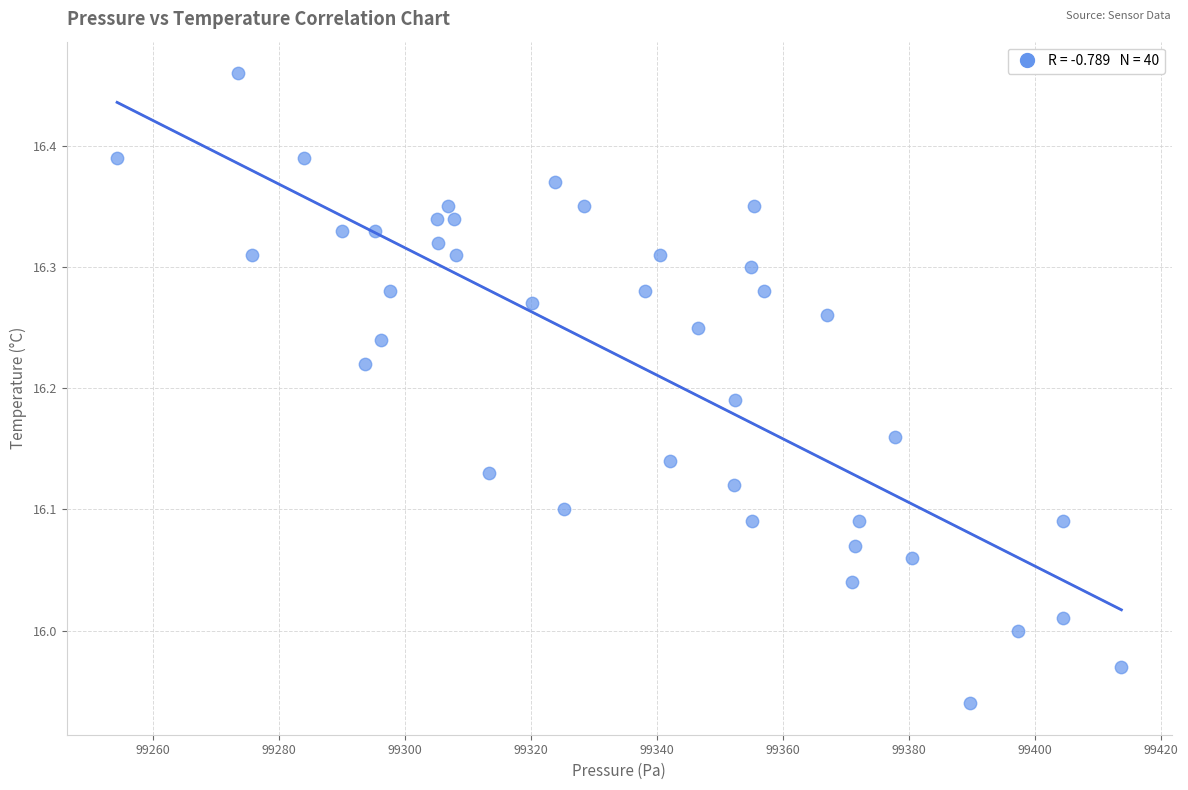

What is the range of X values (max minus min)?

159.5